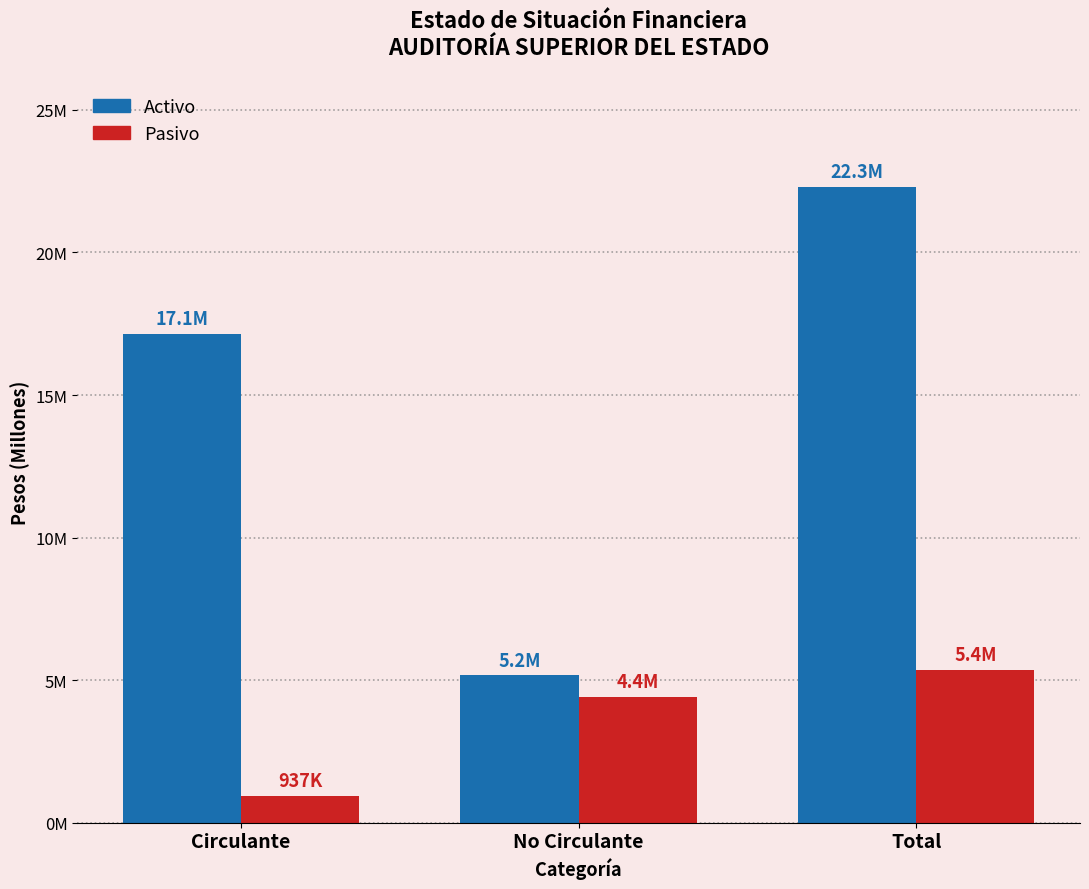

Does the chart contain any negative values?

No